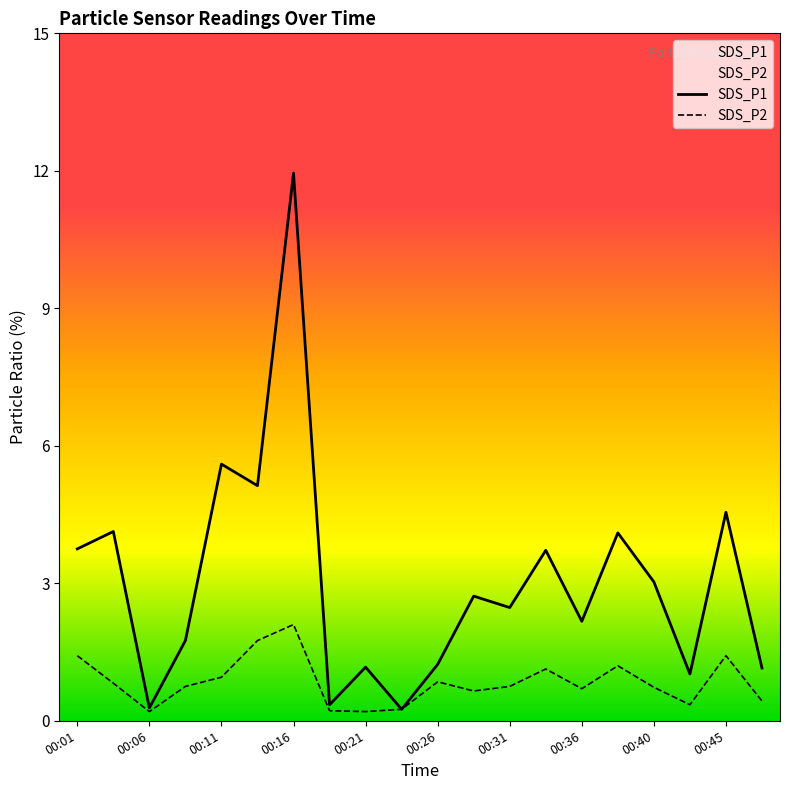

The value of SDS_P1 at 00:01 is 5.4. True or false?

False